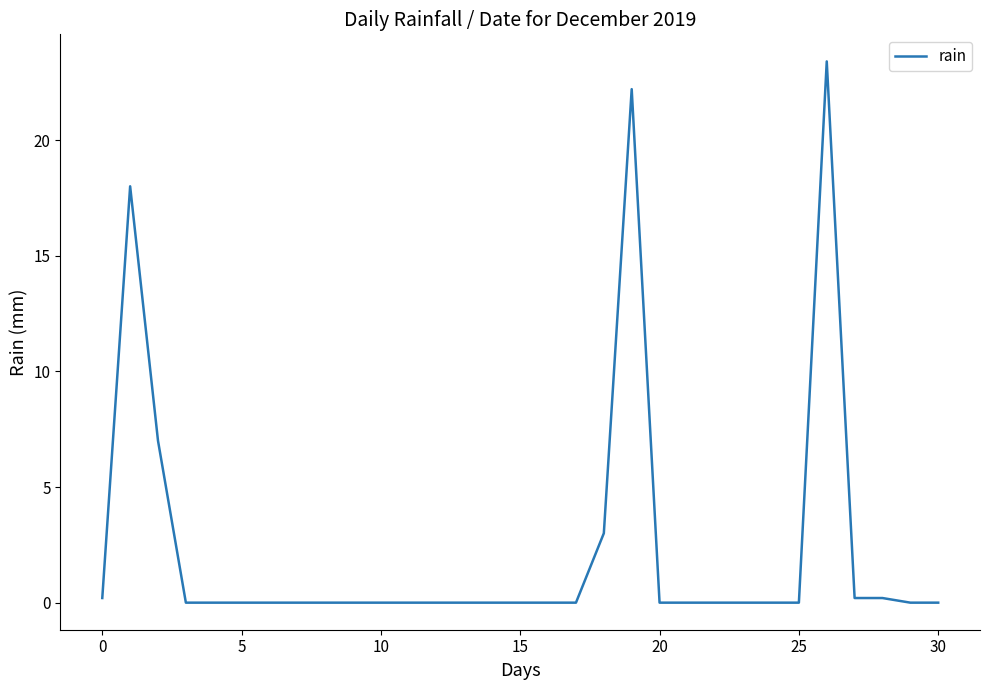

How many categories are shown in the chart?

31